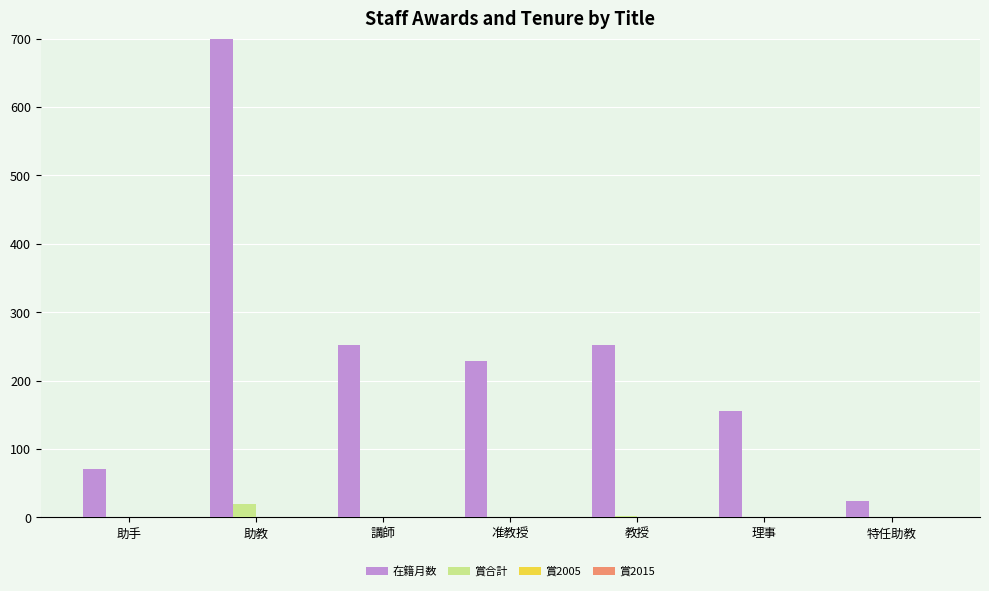

What is the label of the 7th bar from the right?

助手